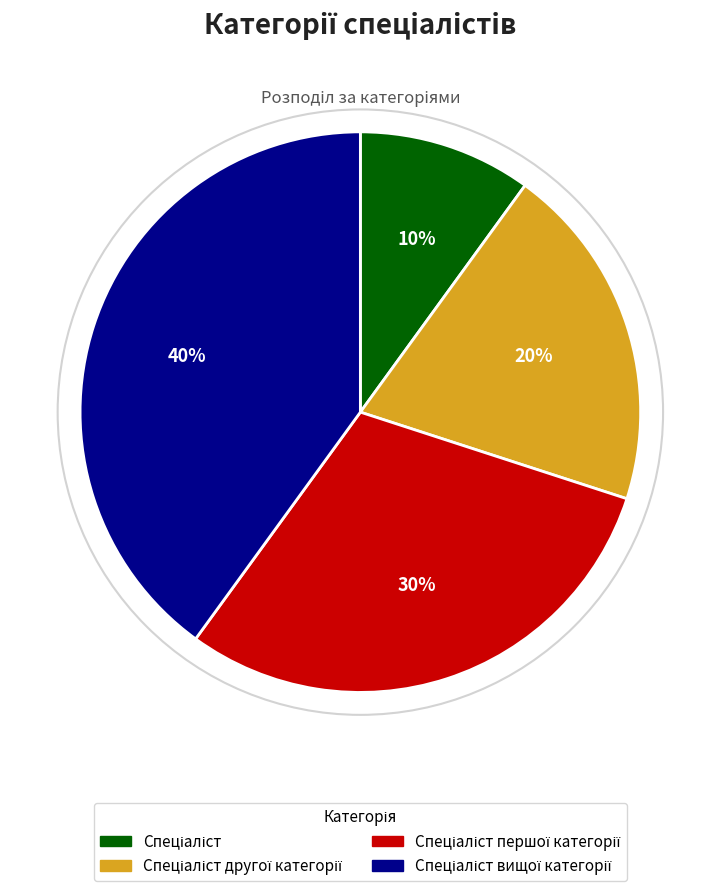

Is there a majority slice in this chart?

No